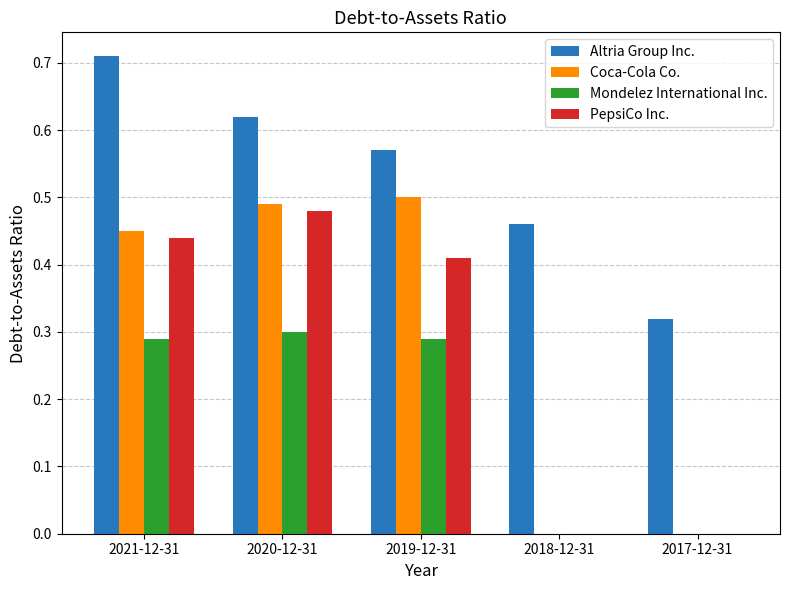

Between 2019-12-31 and 2018-12-31, which series saw the biggest shift?

Coca-Cola Co.